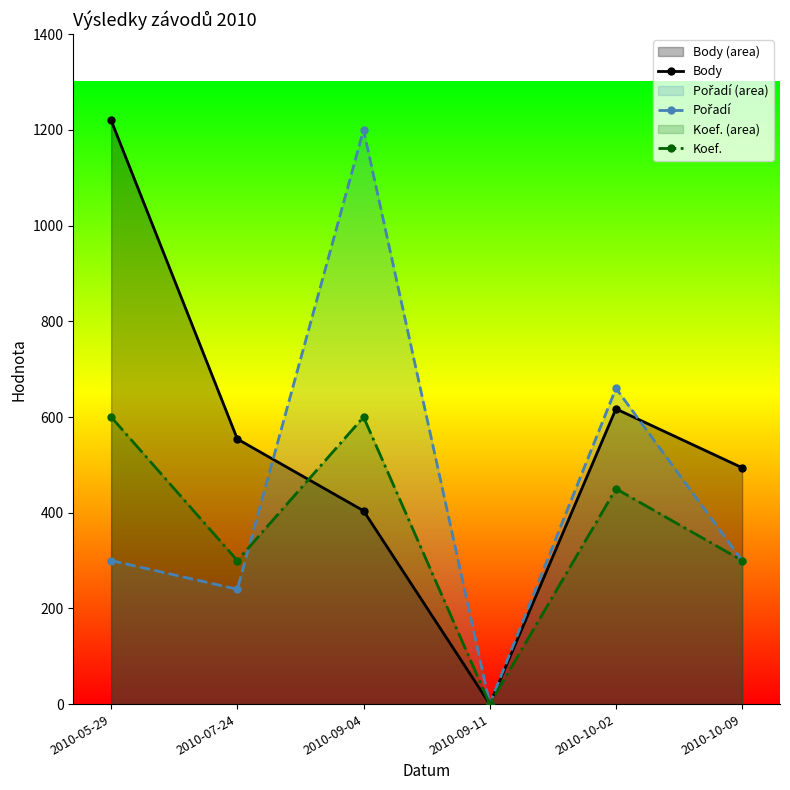

Which label corresponds to the smallest value in the chart?

2010-09-11